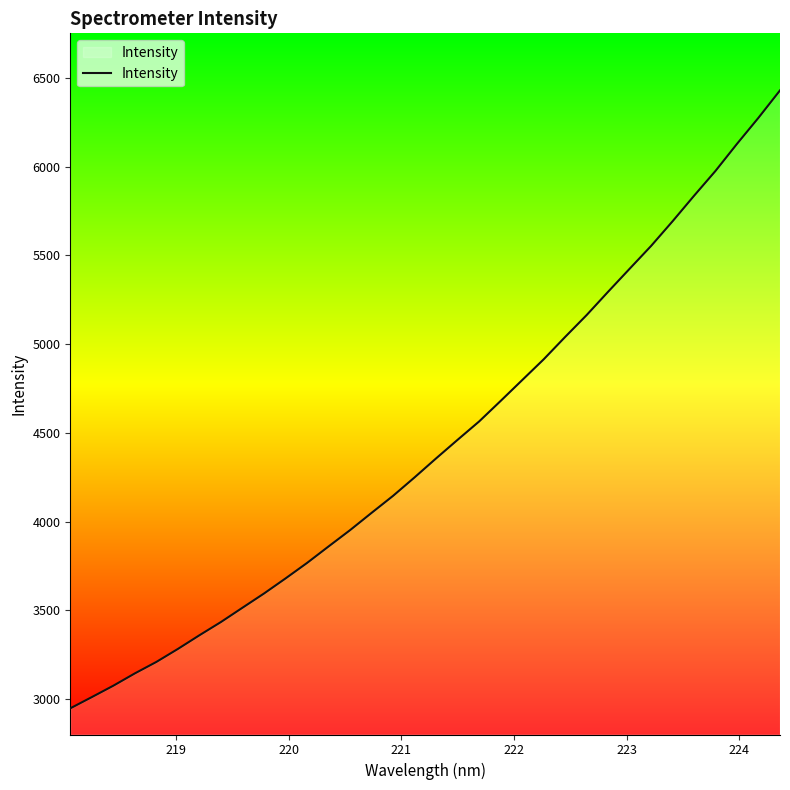

How many lines are shown in the chart?

1